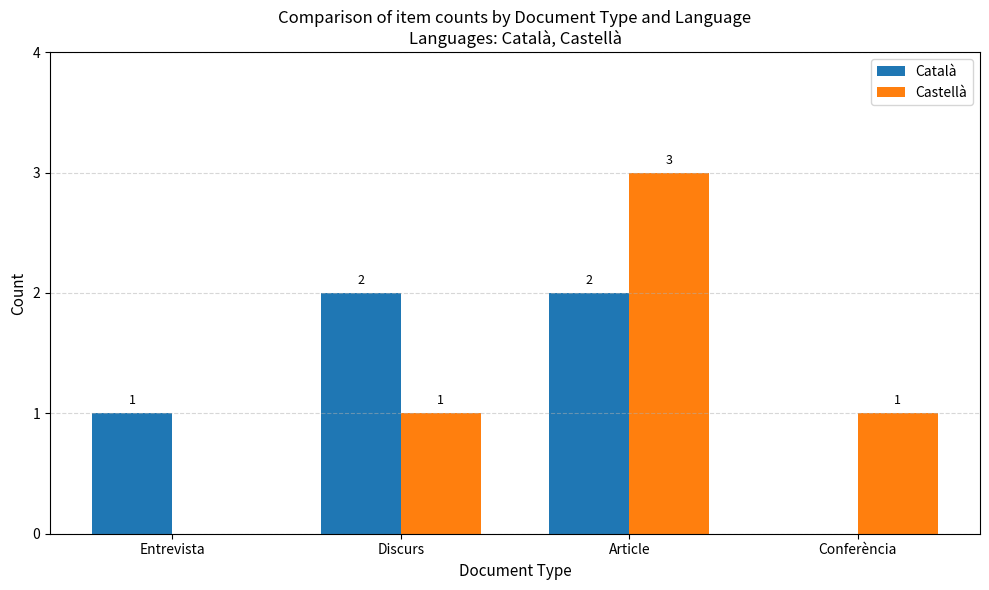

Which category has the highest value across all series?

Article